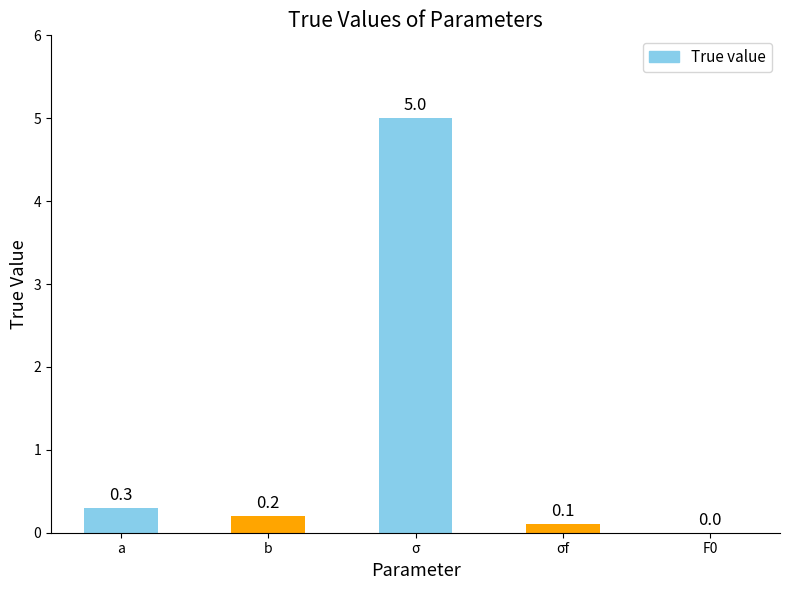

How many distinct data groups are displayed?

1